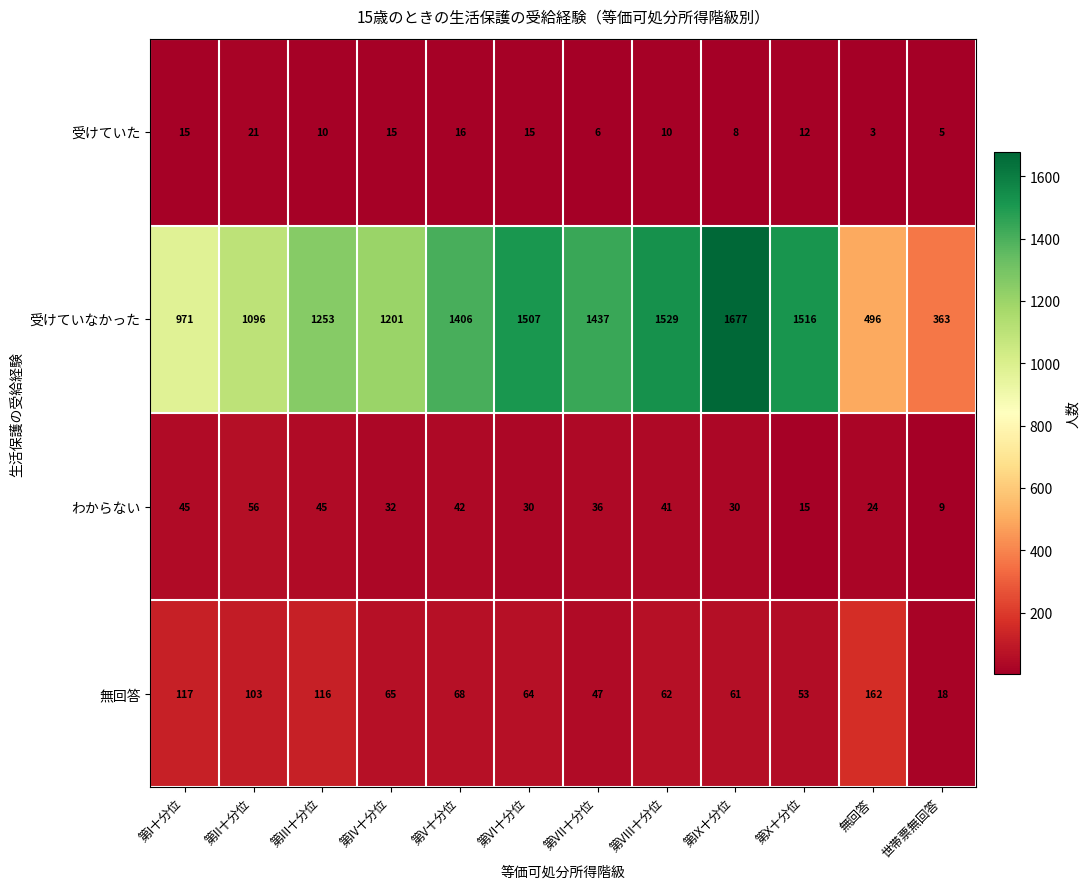

Which series has the widest spread of values?

受けていなかった